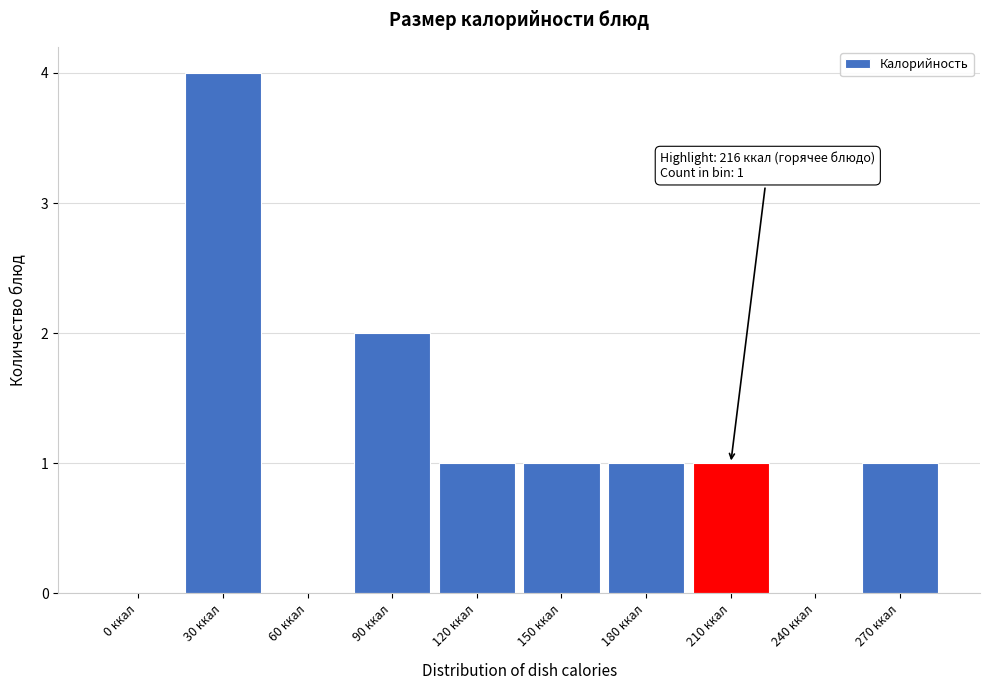

Reading left to right, list all the values displayed in this chart.

0 ккал=0	30 ккал=4	60 ккал=0	90 ккал=2	120 ккал=1	150 ккал=1	180 ккал=1	210 ккал=1	240 ккал=0	270 ккал=1